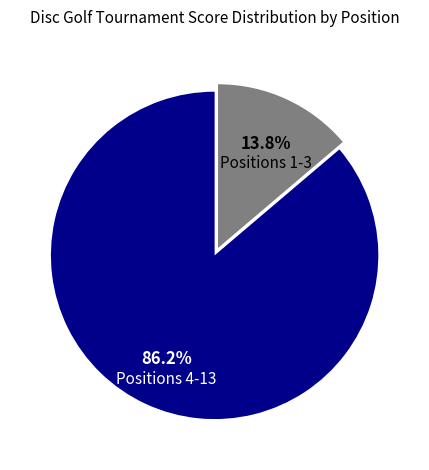

Which slice is the largest?

Positions 4-13